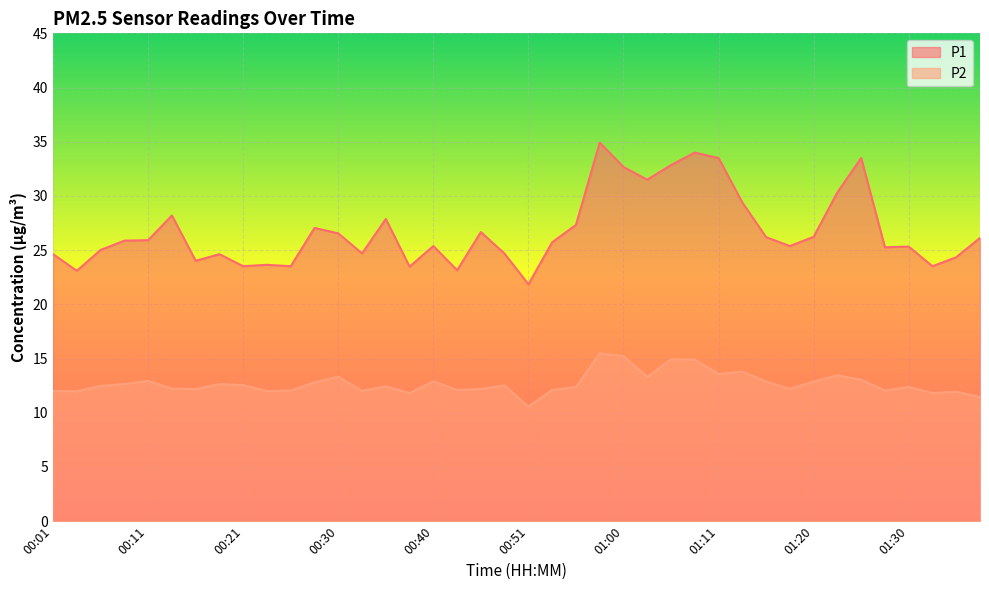

In P1, how many points are lower than both neighbors (excluding endpoints)?

12